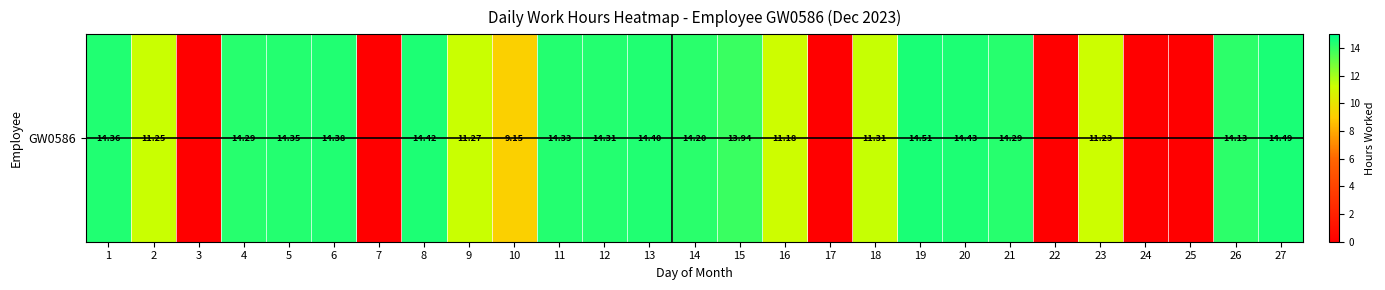

Reading left to right, list all the values displayed in this chart.

1=14.4	2=11.2	3=0.0	4=14.3	5=14.3	6=14.4	7=0.0	8=14.4	9=11.3	10=9.2	11=14.3	12=14.3	13=14.4	14=14.2	15=13.9	16=11.2	17=0.0	18=11.3	19=14.5	20=14.4	21=14.3	22=0.0	23=11.2	24=0.0	25=0.0	26=14.1	27=14.5